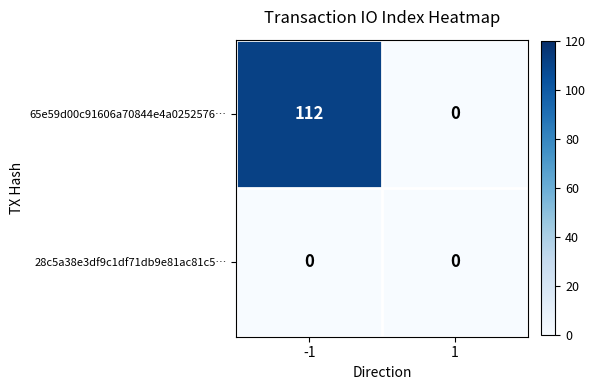

Which series has the widest spread of values?

65e59d00c91606a70844e4a0252576…